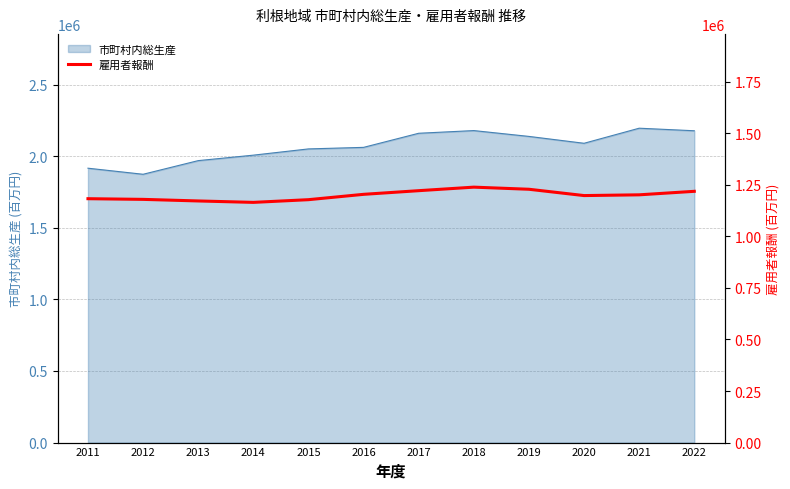

Where does the data first go above 1201466?

2016